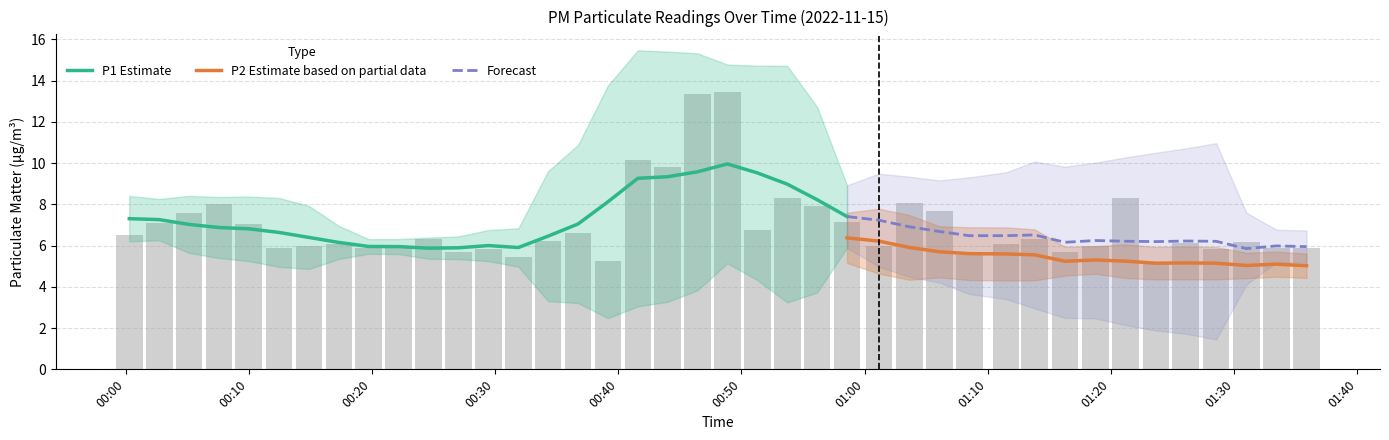

The value at 01:40 is 10.8. True or false?

False